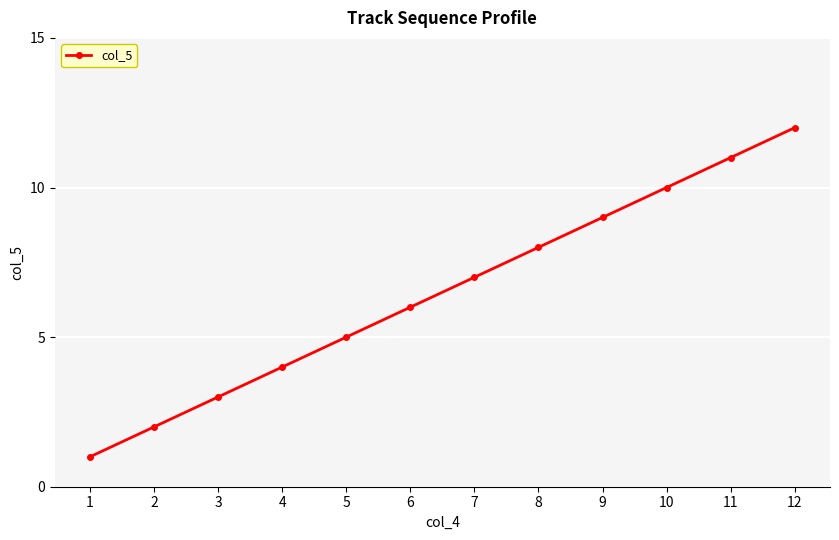

Rank the categories by value from lowest to highest.

1, 2, 3, 4, 5, 6, 7, 8, 9, 10, 11, 12